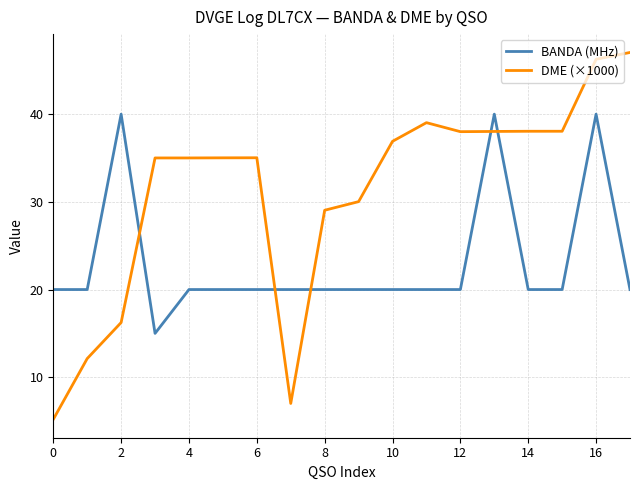

Which series has the largest total across all categories?

DME (×1000)